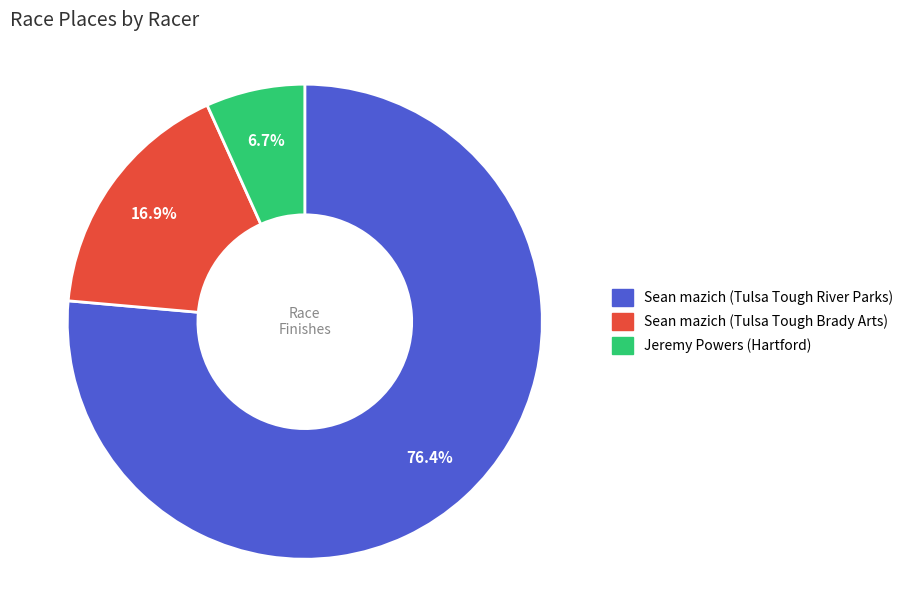

To the nearest percent, what is the combined percentage of Sean mazich (Tulsa Tough Brady Arts) and Sean mazich (Tulsa Tough River Parks)?

93%